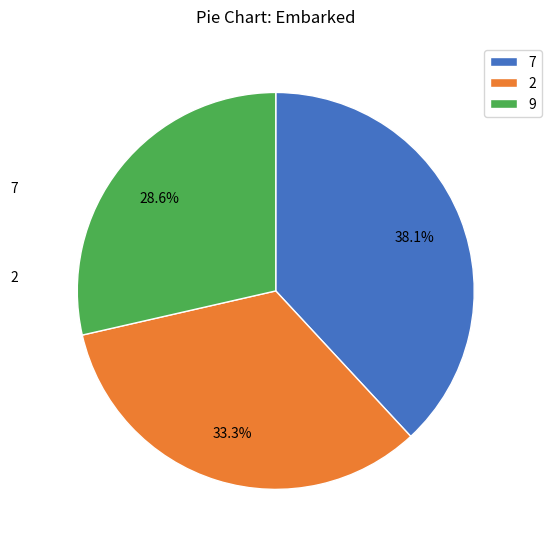

How many segments does this pie chart have?

3